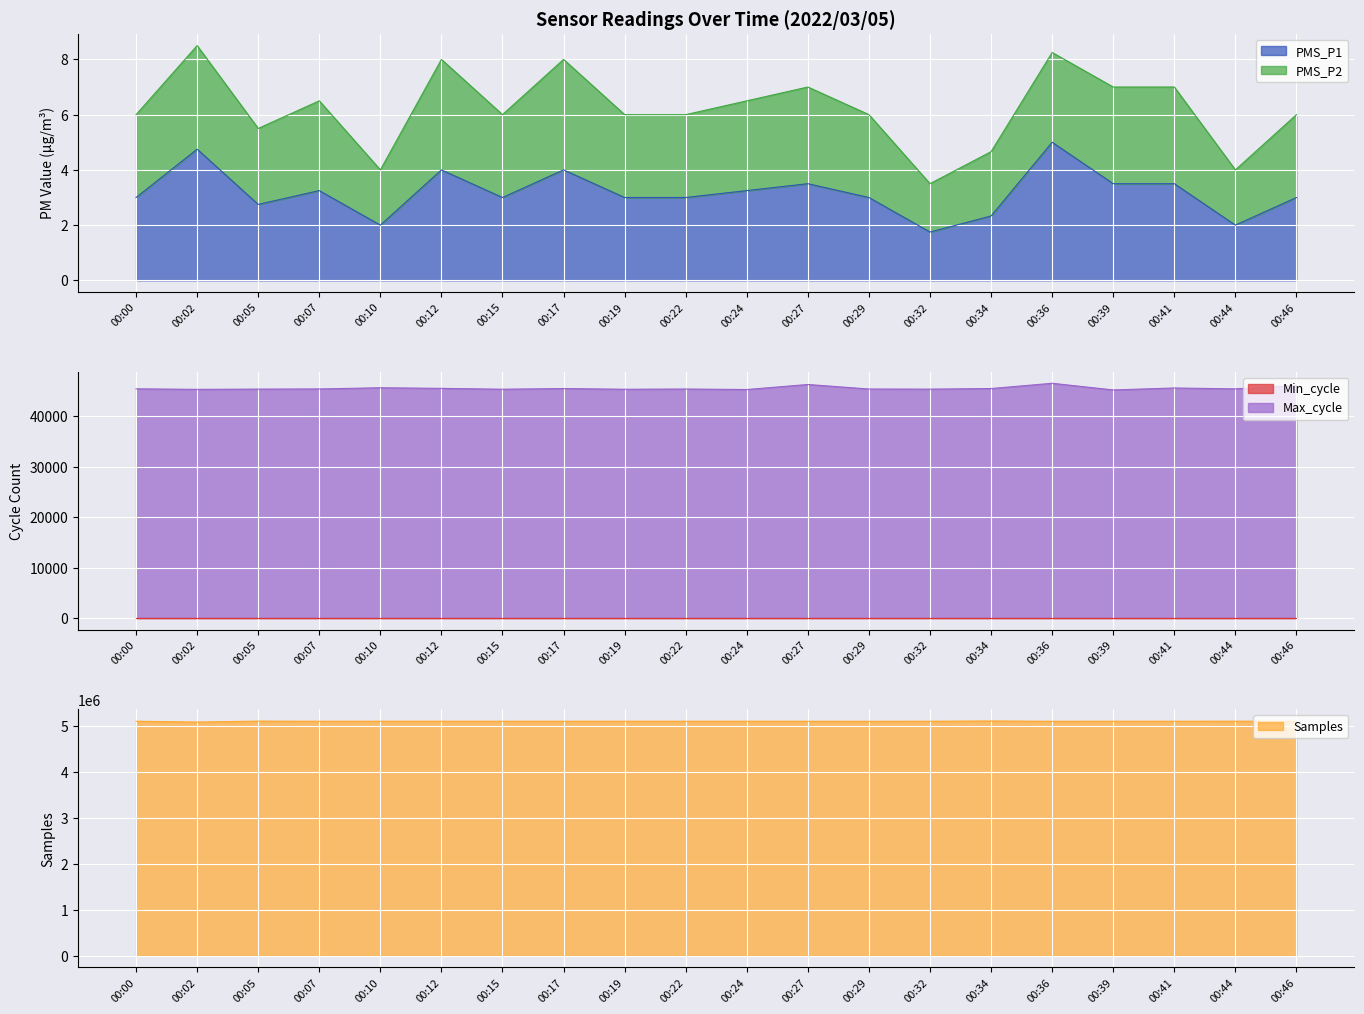

True or false: PMS_P1 has more than 2 points higher than both neighbors.

True